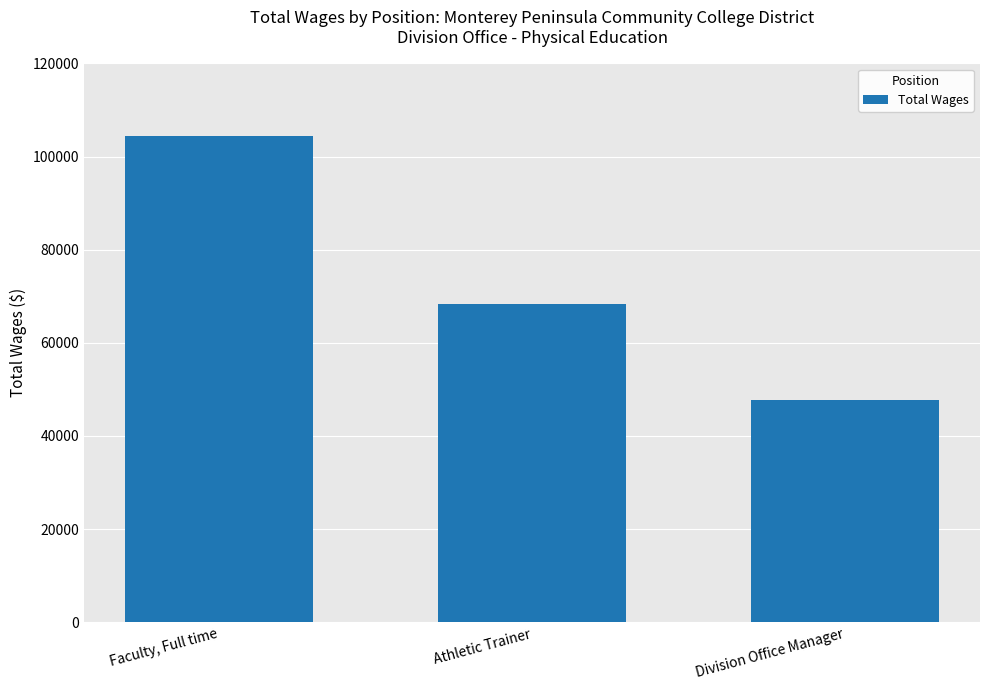

Does the chart contain stacked bars?

No